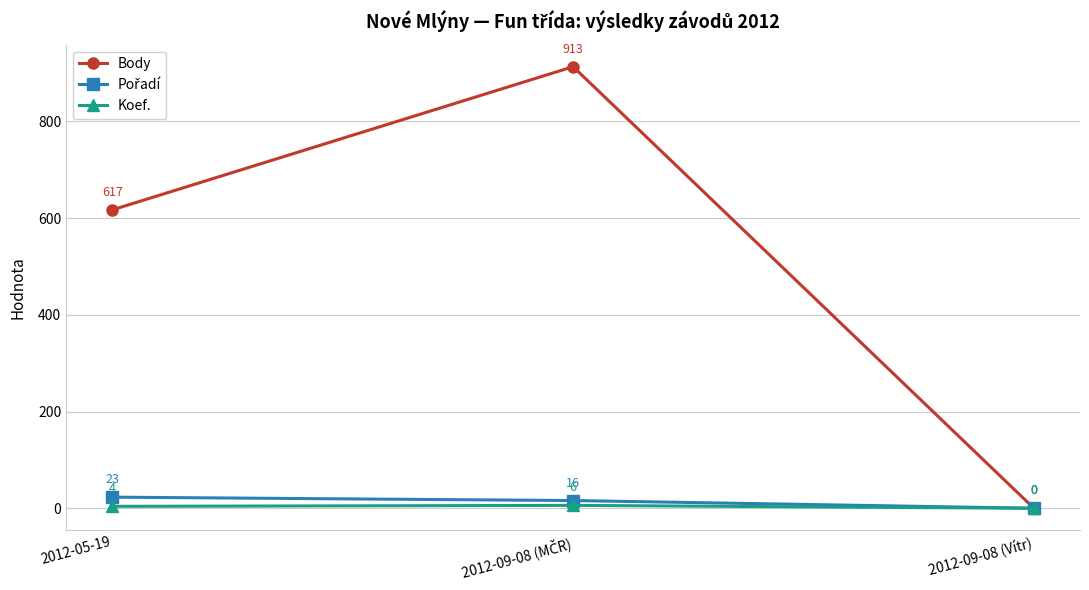

What is the value of the Koef. point at the 2nd from the left?

6